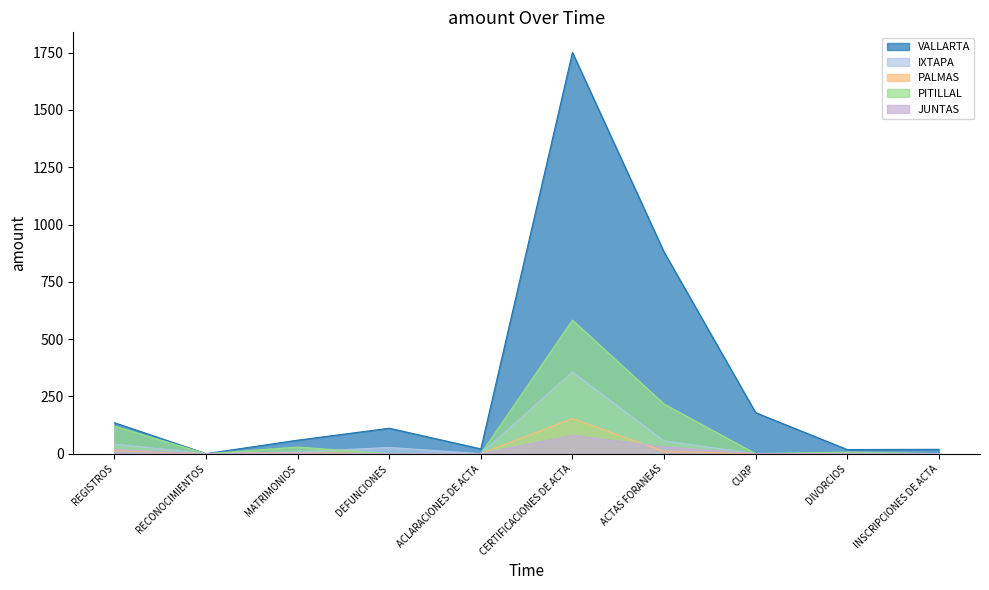

What is the difference between the highest and lowest values at CERTIFICACIONES DE ACTA?

1671